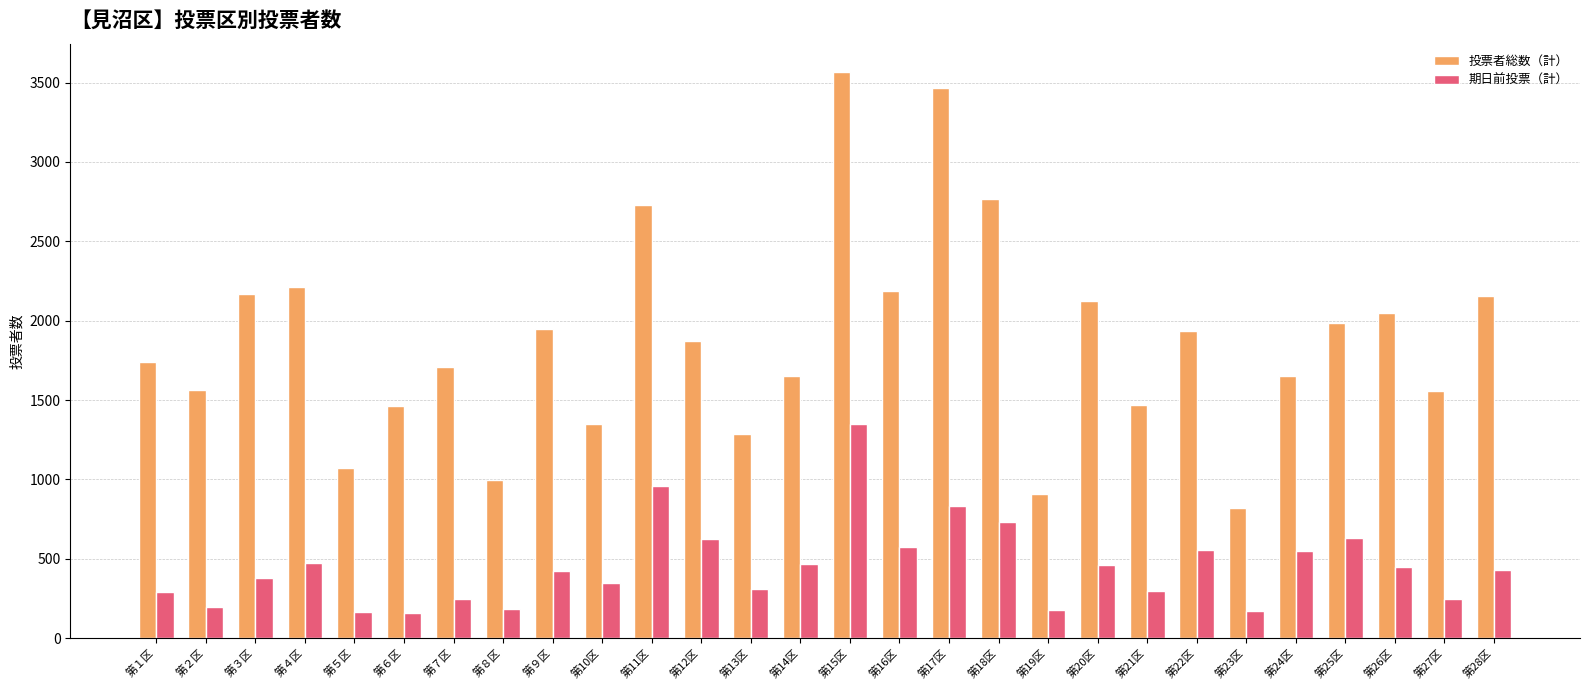

What is the difference between the maximum and minimum values in the 投票者総数（計） series?

2749